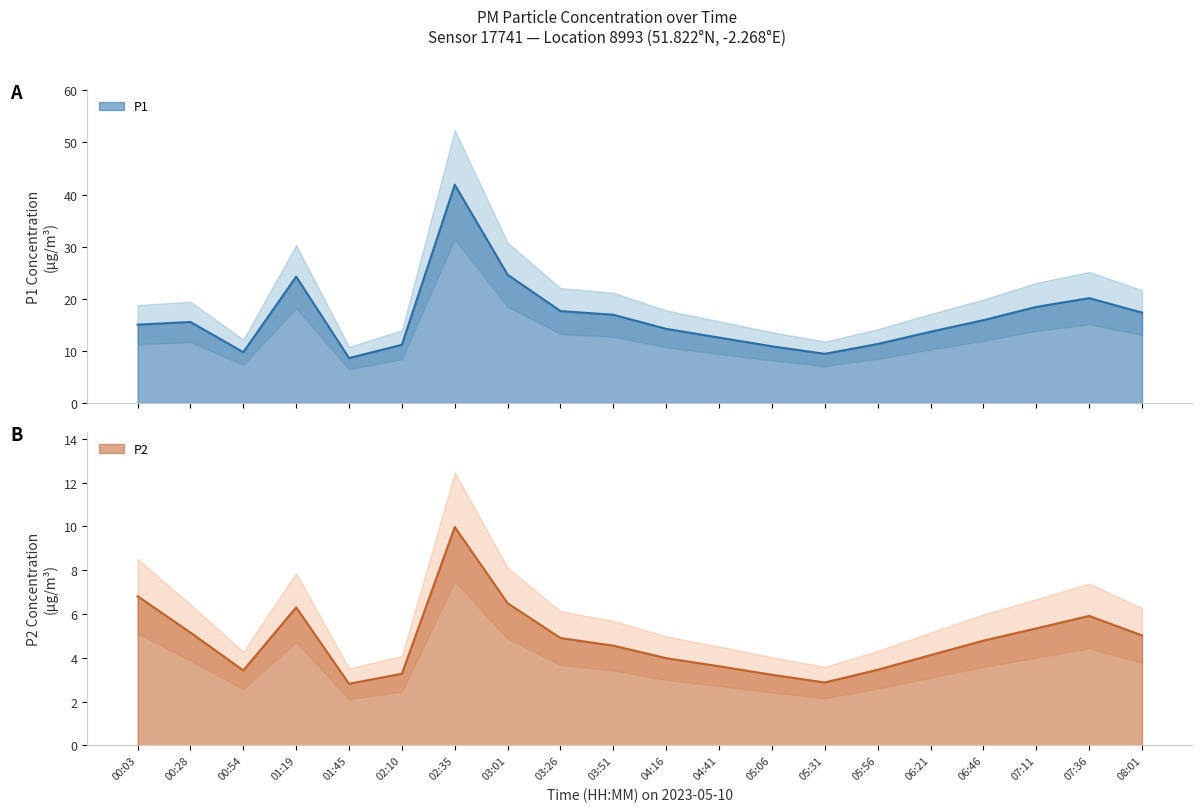

What is the label of the 8th point from the left?

03:01